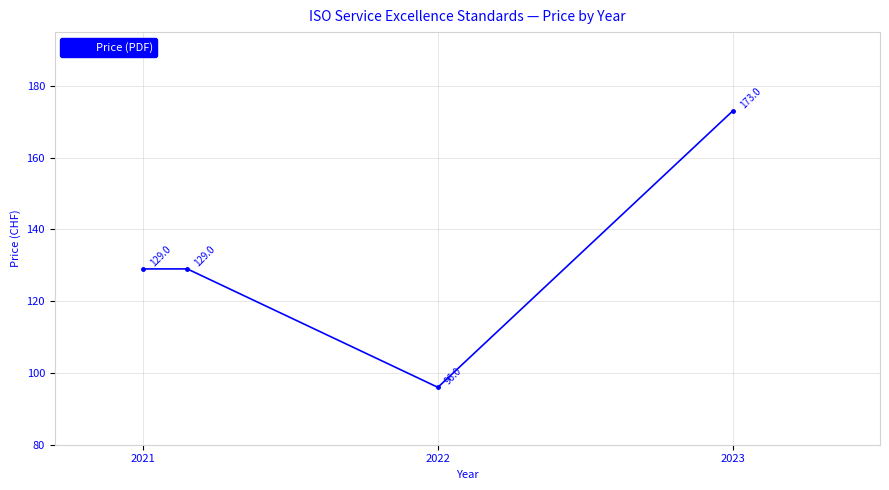

How many points are lower than both their immediate neighbors (excluding endpoints)?

1